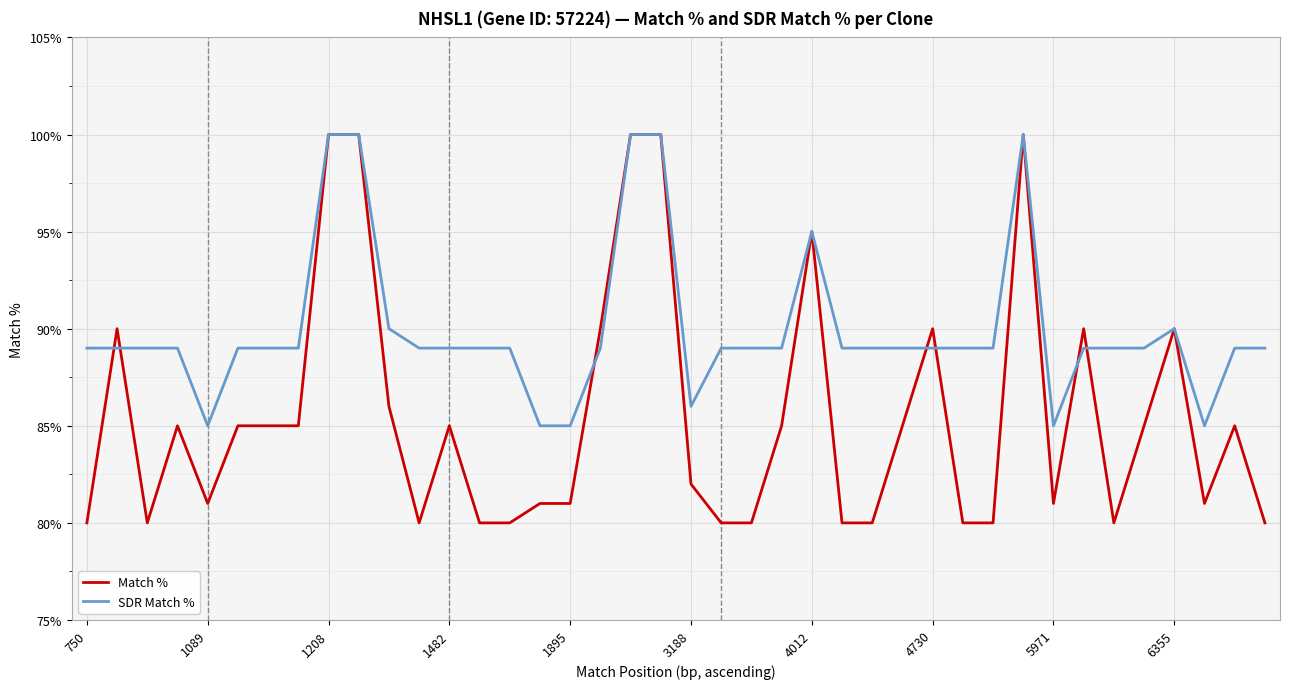

List the series in order of their overall mean, lowest first.

Match %, SDR Match %